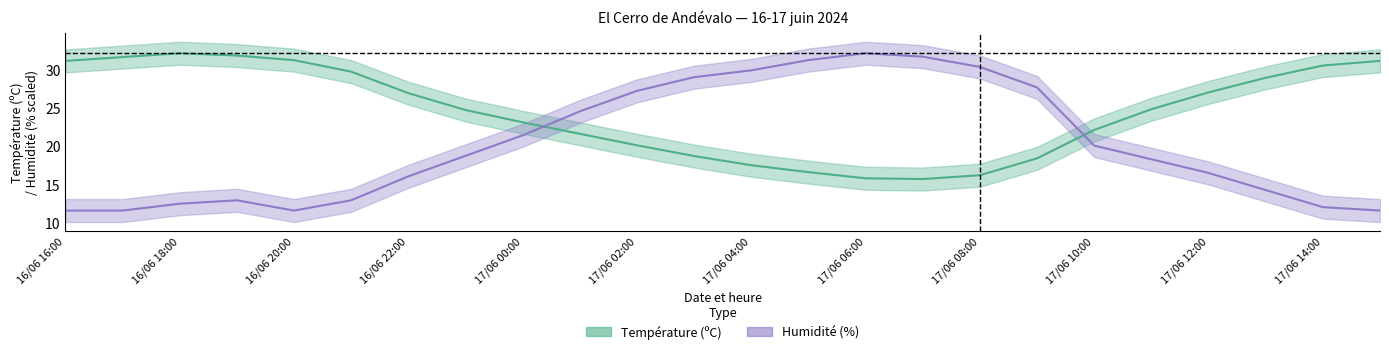

What is the label of the 2nd point from the left?

16/06 17:00